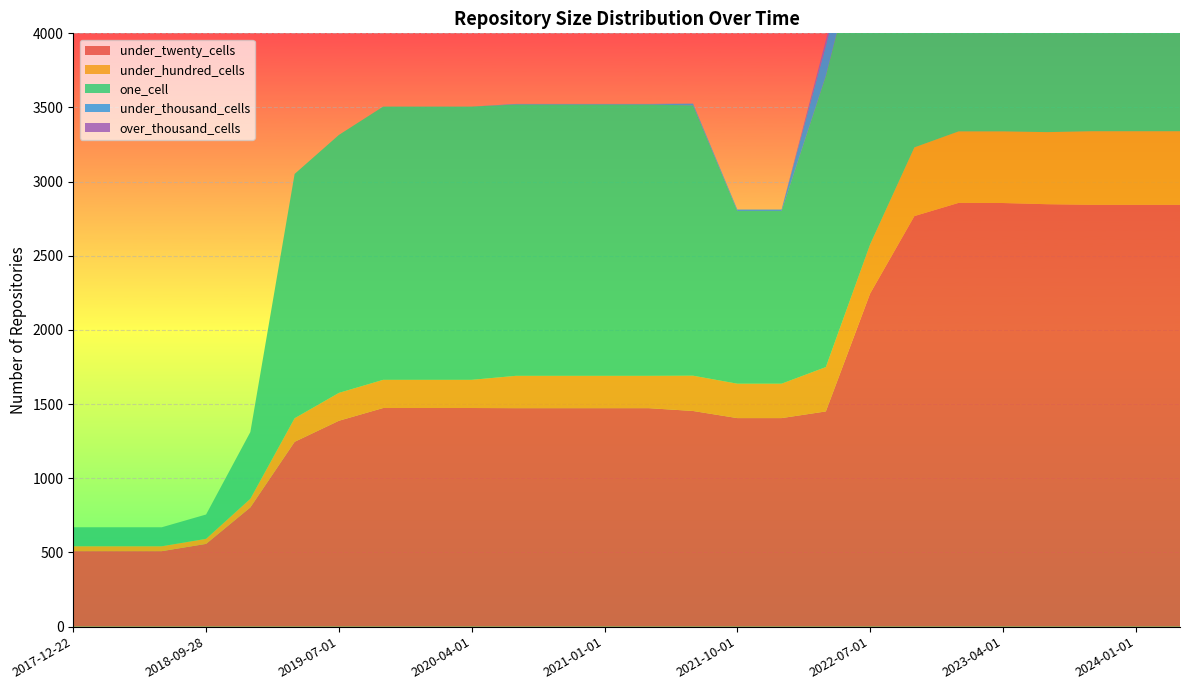

Reading left to right, what are all the values shown in this chart?

under_twenty_cells: 2017-12-22=509	2018-04-09=509	2018-07-11=509	2018-09-28=558	2019-01-01=804	2019-04-06=1246	2019-07-01=1388	2019-10-09=1474	2020-01-01=1474	2020-04-01=1474	2020-07-01=1473	2020-10-01=1473	2021-01-01=1473	2021-04-01=1473	2021-07-01=1454	2021-10-01=1406	2022-01-01=1406	2022-04-01=1451	2022-07-01=2246	2022-10-01=2768	2023-01-01=2857	2023-04-01=2856	2023-07-01=2848	2023-10-01=2844	2024-01-01=2844	2024-04-01=2844
under_hundred_cells: 2017-12-22=33	2018-04-09=33	2018-07-11=33	2018-09-28=34	2019-01-01=58	2019-04-06=159	2019-07-01=188	2019-10-09=190	2020-01-01=190	2020-04-01=190	2020-07-01=218	2020-10-01=218	2021-01-01=218	2021-04-01=218	2021-07-01=238	2021-10-01=232	2022-01-01=232	2022-04-01=299	2022-07-01=331	2022-10-01=463	2023-01-01=482	2023-04-01=483	2023-07-01=486	2023-10-01=496	2024-01-01=496	2024-04-01=496
one_cell: 2017-12-22=128	2018-04-09=128	2018-07-11=128	2018-09-28=164	2019-01-01=450	2019-04-06=1647	2019-07-01=1739	2019-10-09=1842	2020-01-01=1842	2020-04-01=1842	2020-07-01=1829	2020-10-01=1829	2021-01-01=1829	2021-04-01=1829	2021-07-01=1822	2021-10-01=1164	2022-01-01=1164	2022-04-01=1963	2022-07-01=2307	2022-10-01=2571	2023-01-01=2657	2023-04-01=2665	2023-07-01=2702	2023-10-01=2702	2024-01-01=2702	2024-04-01=2702
under_thousand_cells: 2017-12-22=0	2018-04-09=0	2018-07-11=0	2018-09-28=0	2019-01-01=0	2019-04-06=0	2019-07-01=0	2019-10-09=0	2020-01-01=0	2020-04-01=0	2020-07-01=4	2020-10-01=4	2021-01-01=4	2021-04-01=4	2021-07-01=12	2021-10-01=10	2022-01-01=10	2022-04-01=204	2022-07-01=204	2022-10-01=208	2023-01-01=214	2023-04-01=214	2023-07-01=225	2023-10-01=227	2024-01-01=227	2024-04-01=227
over_thousand_cells: 2017-12-22=0	2018-04-09=0	2018-07-11=0	2018-09-28=0	2019-01-01=0	2019-04-06=0	2019-07-01=0	2019-10-09=0	2020-01-01=0	2020-04-01=0	2020-07-01=0	2020-10-01=0	2021-01-01=0	2021-04-01=0	2021-07-01=0	2021-10-01=0	2022-01-01=0	2022-04-01=36	2022-07-01=36	2022-10-01=36	2023-01-01=37	2023-04-01=37	2023-07-01=43	2023-10-01=43	2024-01-01=43	2024-04-01=43